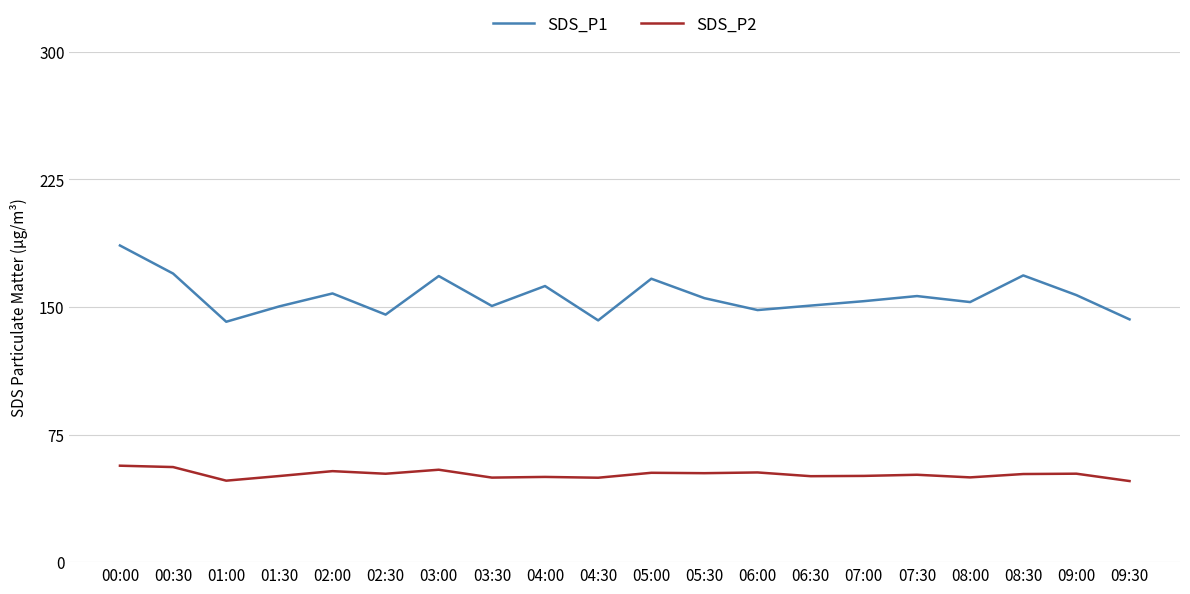

What is the average value of the SDS_P2 series?

51.6